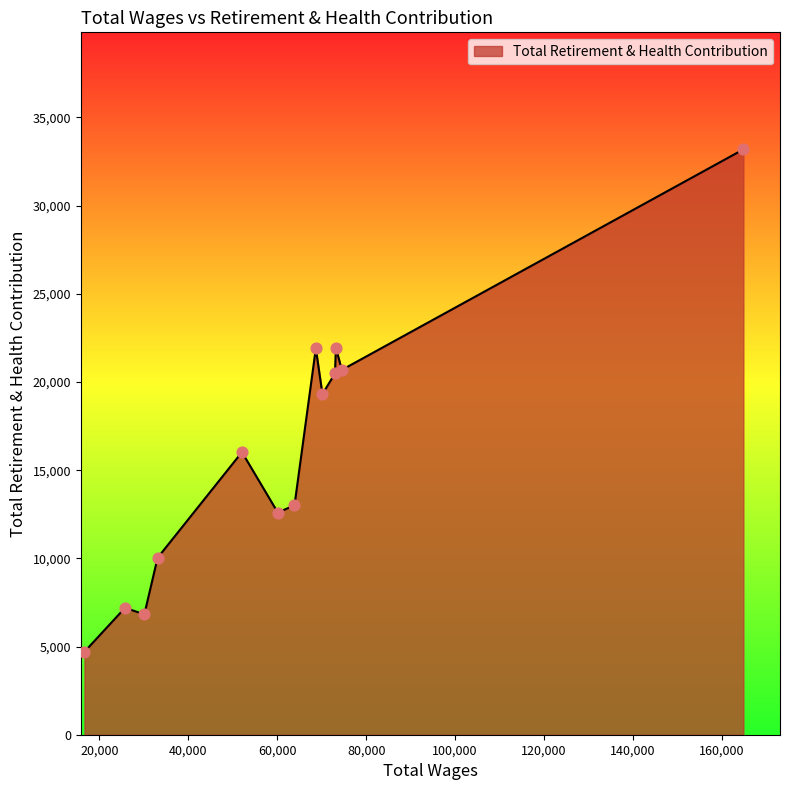

What is the greatest value displayed?

33191